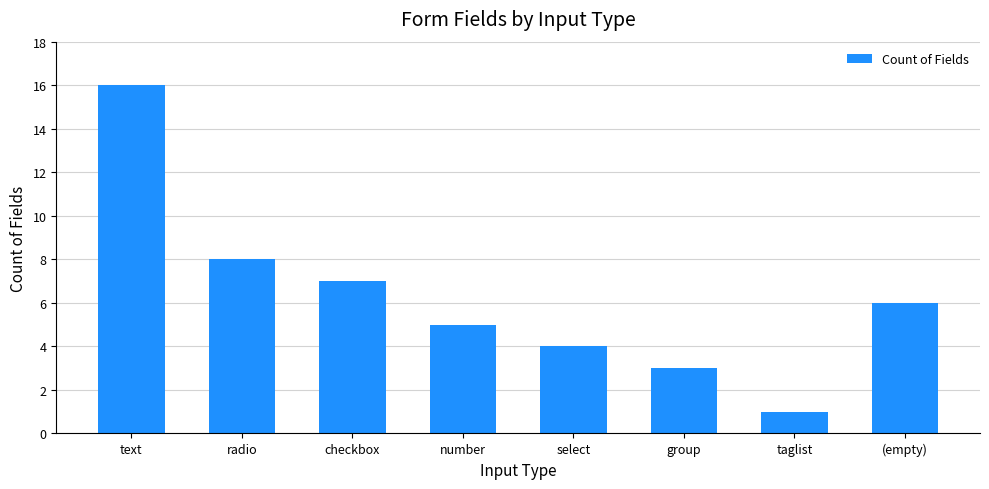

Which has a higher value, text or radio?

text